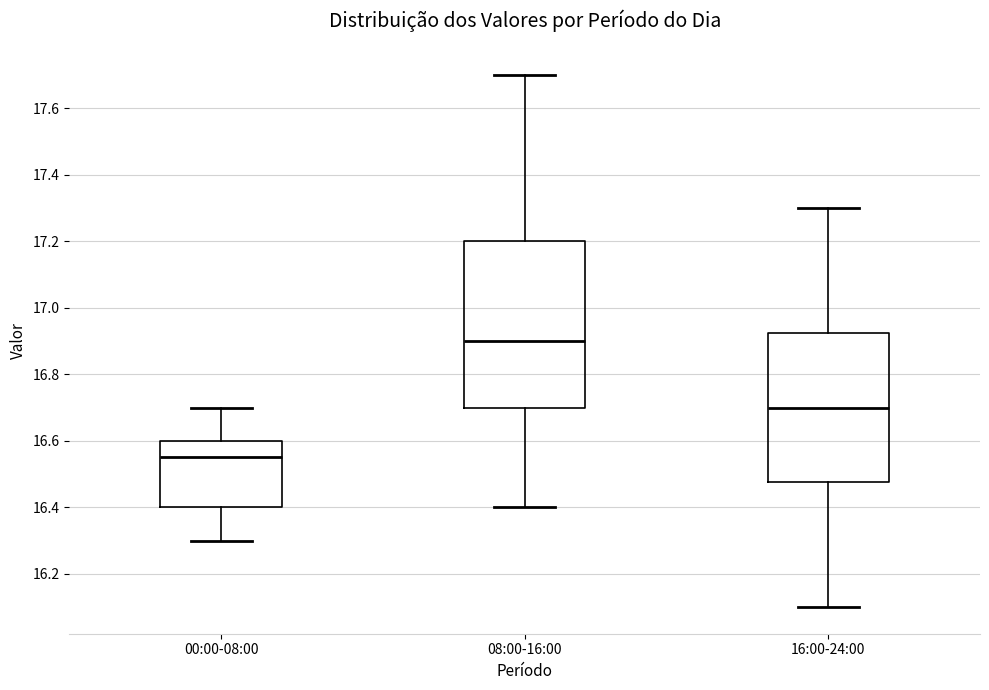

Which box's median line is the highest?

08:00-16:00